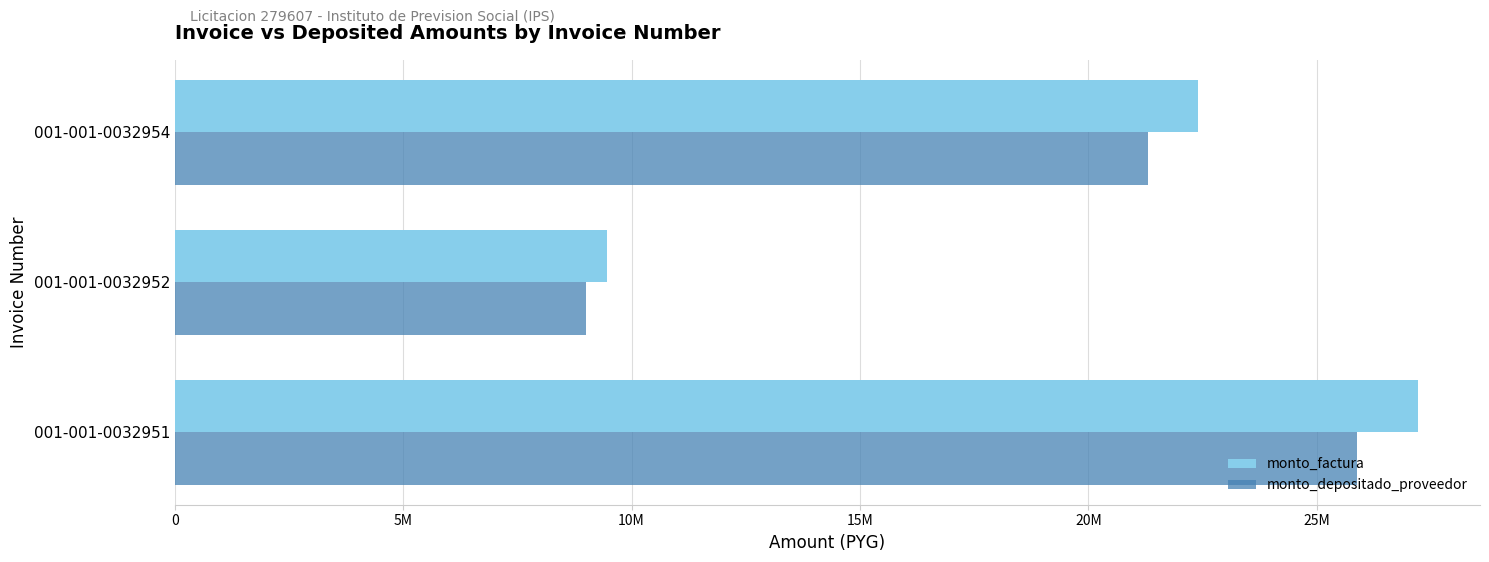

Rank the series by their average value, from highest to lowest.

monto_factura, monto_depositado_proveedor